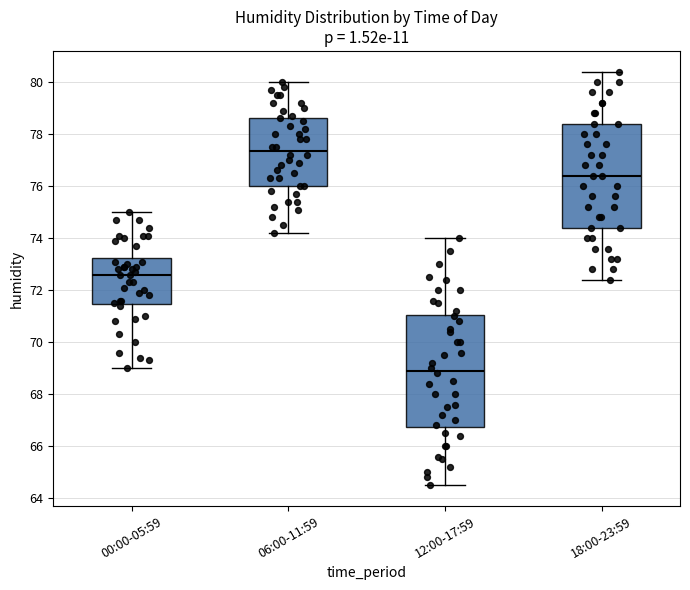

Comparing the boxes themselves (not the whiskers), which one is the tallest?

12:00-17:59